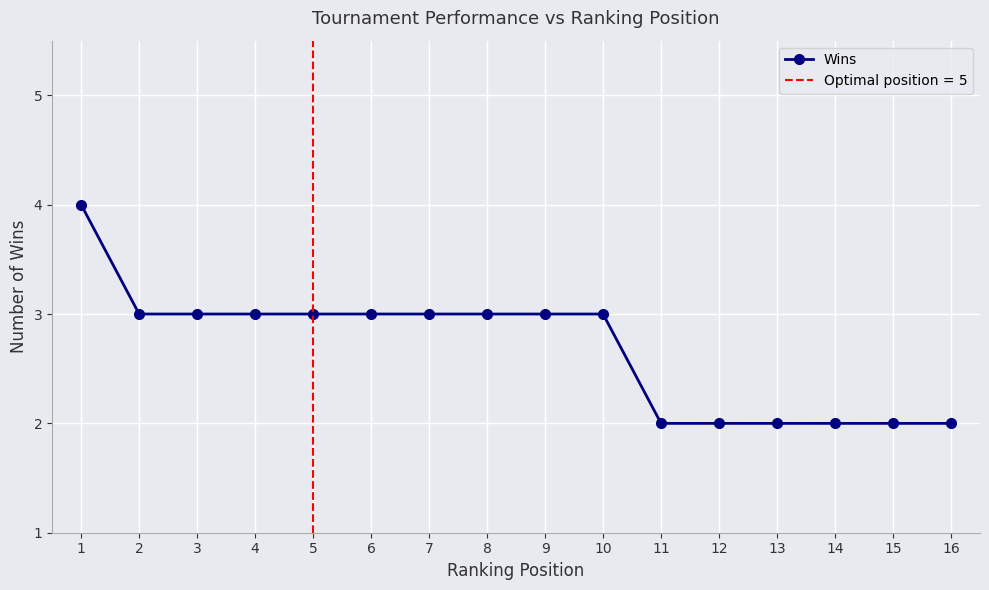

Reading left to right, extract all data points from this chart.

4	3	3	3	3	3	3	3	3	3	2	2	2	2	2	2